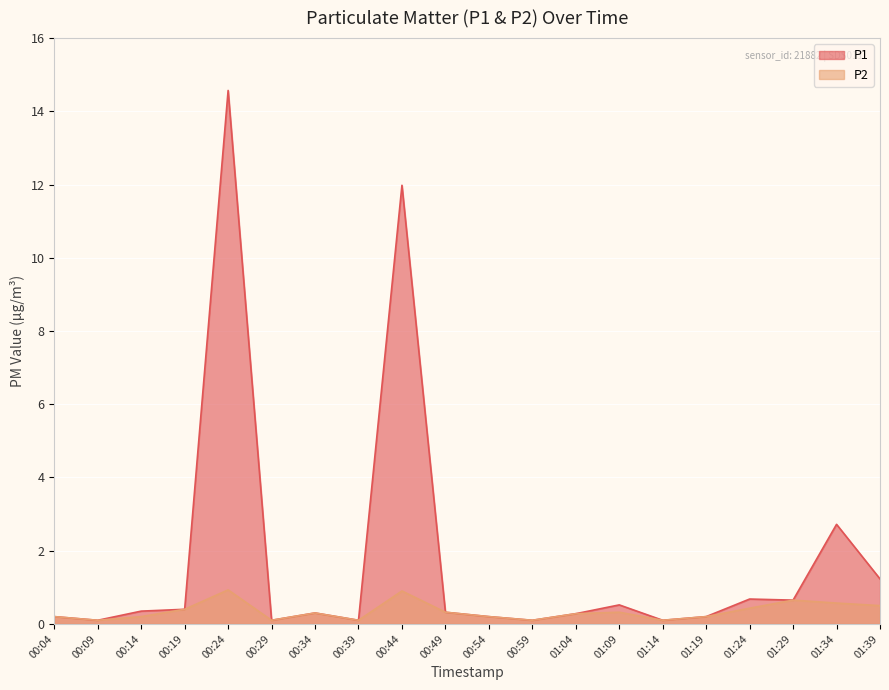

What are all the series names shown in the legend?

P1, P2